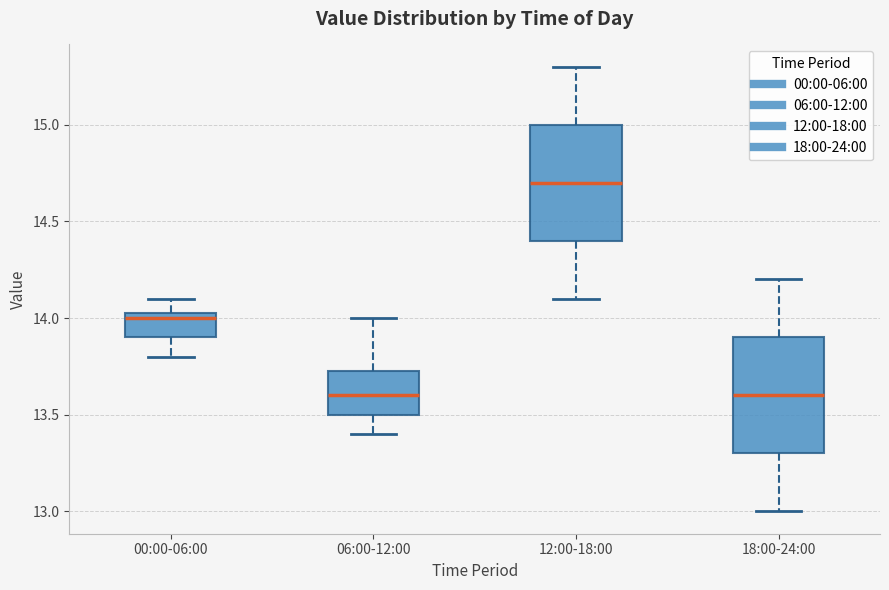

Which box's median line is the highest?

12:00-18:00